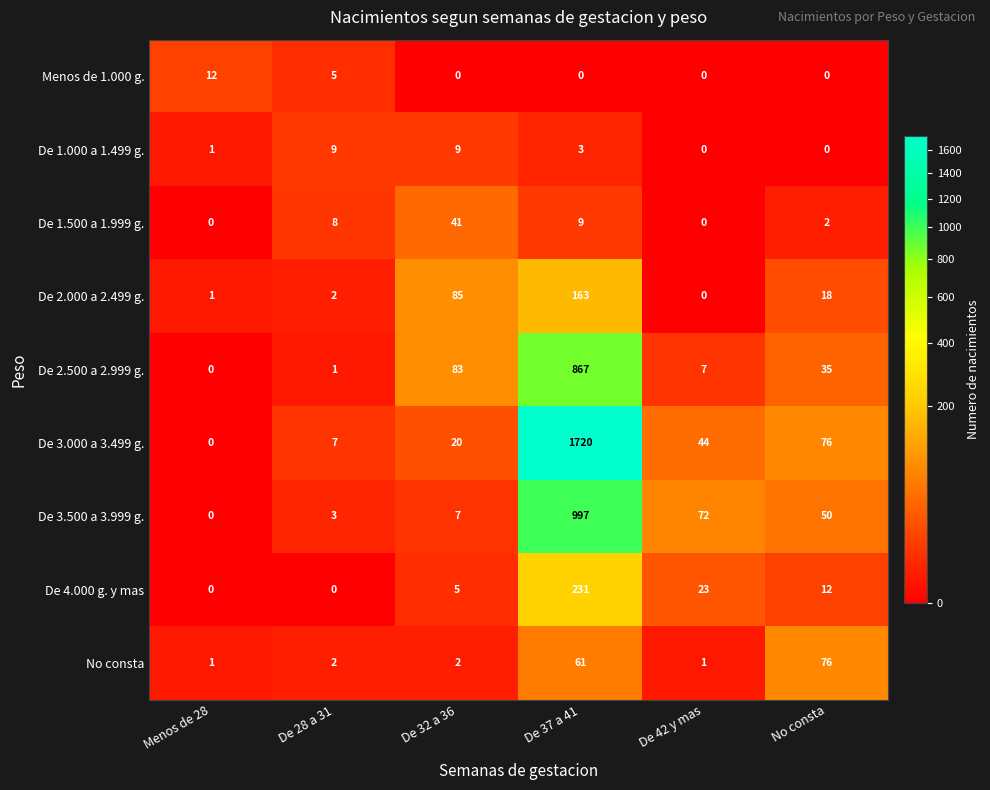

What is the maximum value for De 2.500 a 2.999 g.?

867